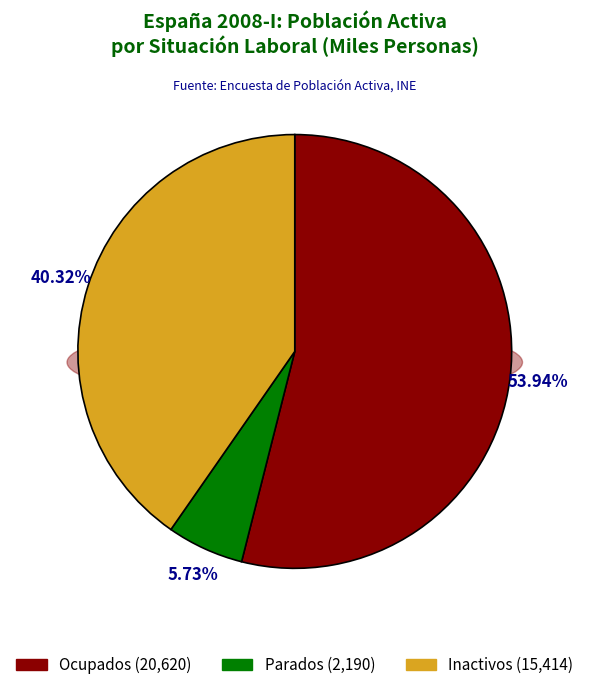

True or false: 2008-I accounts for 2% of the total.

False